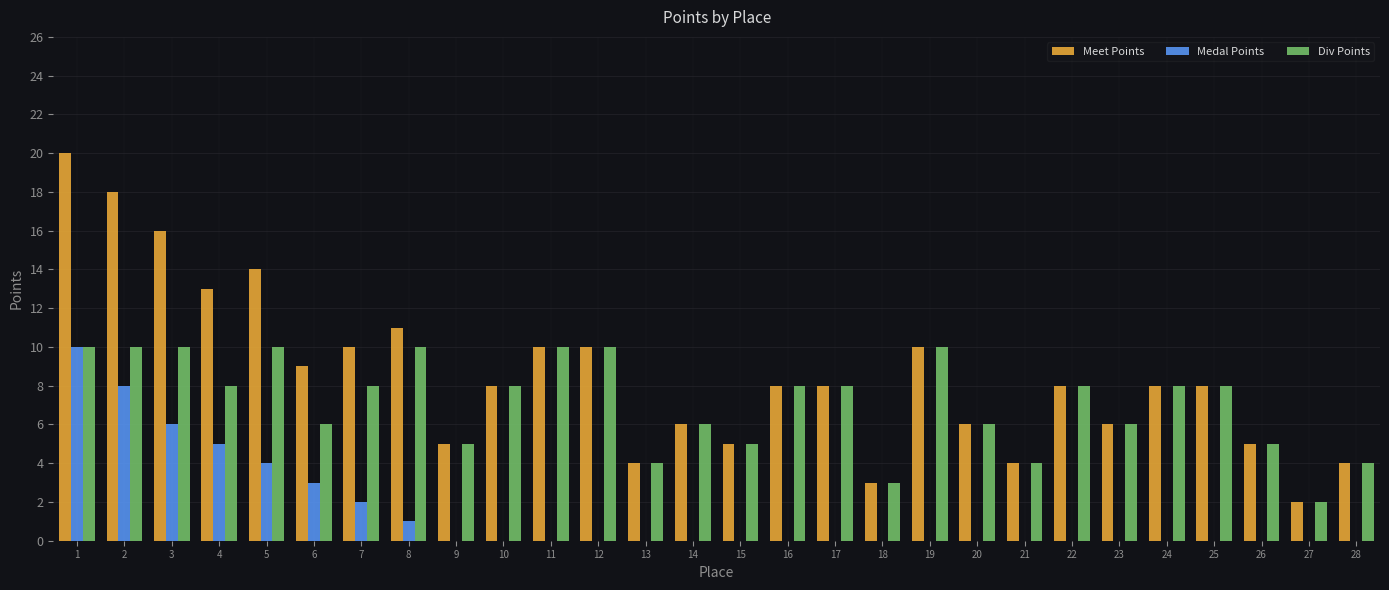

Which series has the largest total across all categories?

Meet Points